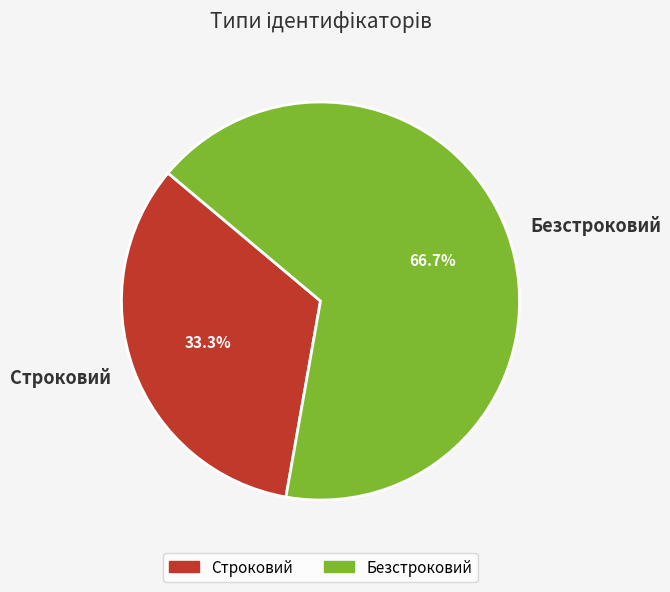

How much of the chart is everything except Строковий?

66.7%